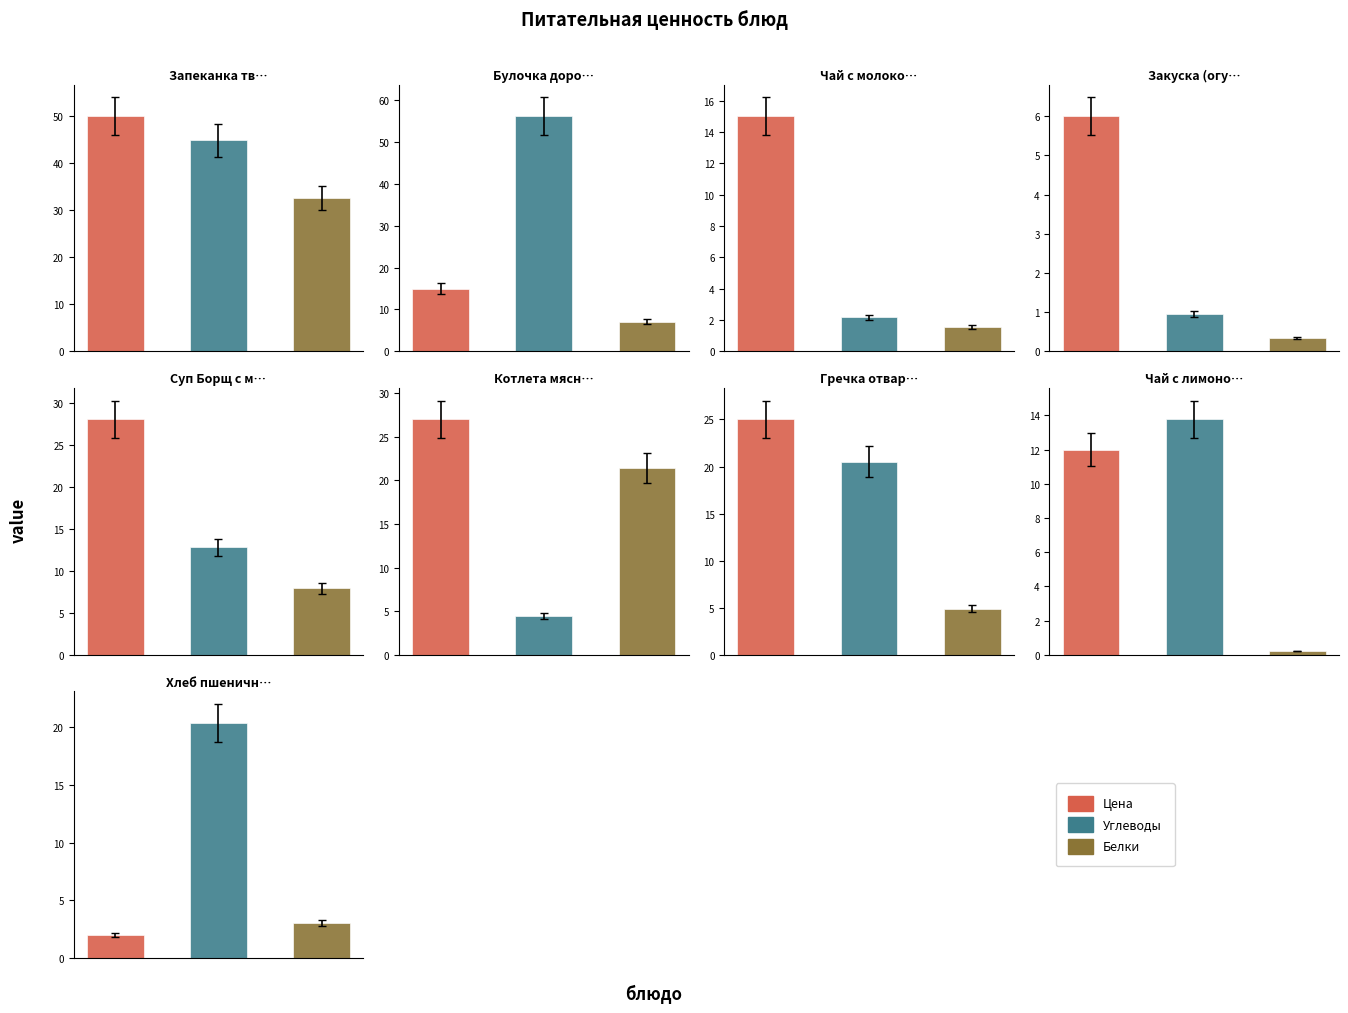

Where does the Цена series first go above 15?

Запеканка творожная